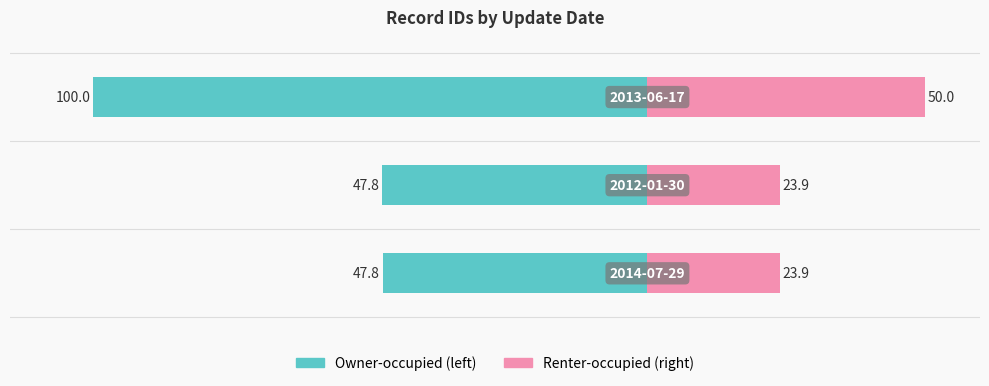

What is the average value of the id (left) series?

-65.2